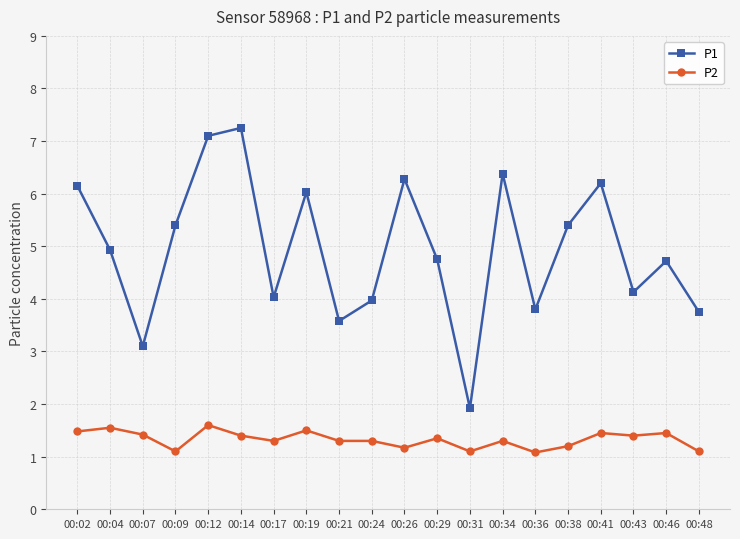

What is the highest value of the P2 series?

1.6